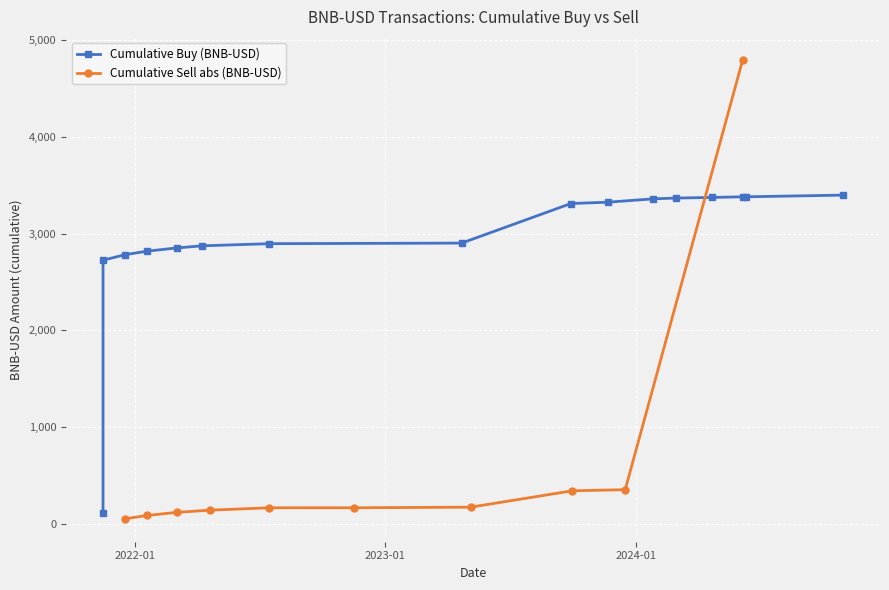

What is the maximum value for Cumulative Sell abs (BNB-USD)?

4796.5